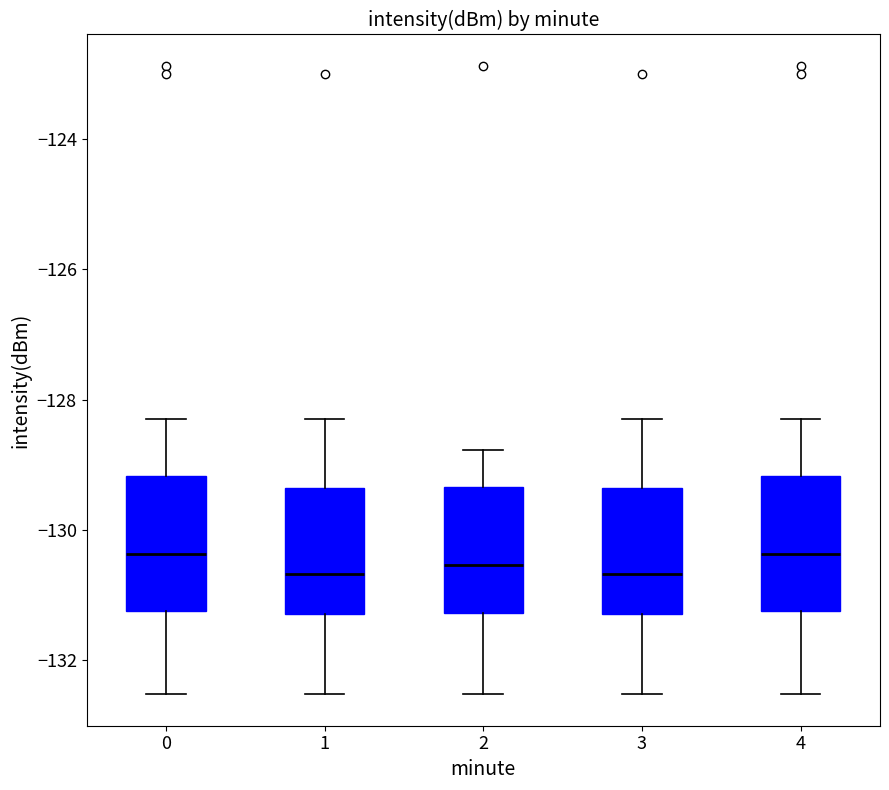

Reading left to right, read every box against the y-axis: the position of its median line, the range the box covers, and the ends of its whiskers. The values are not printed on the chart, so give them approximately, as read against the axis.

0: median -130.4, box -131.2 to -129.2, whiskers -132.6 to -128.4
1: median -130.6, box -131.2 to -129.4, whiskers -132.6 to -128.4
2: median -130.6, box -131.2 to -129.4, whiskers -132.6 to -128.8
3: median -130.6, box -131.2 to -129.4, whiskers -132.6 to -128.4
4: median -130.4, box -131.2 to -129.2, whiskers -132.6 to -128.4